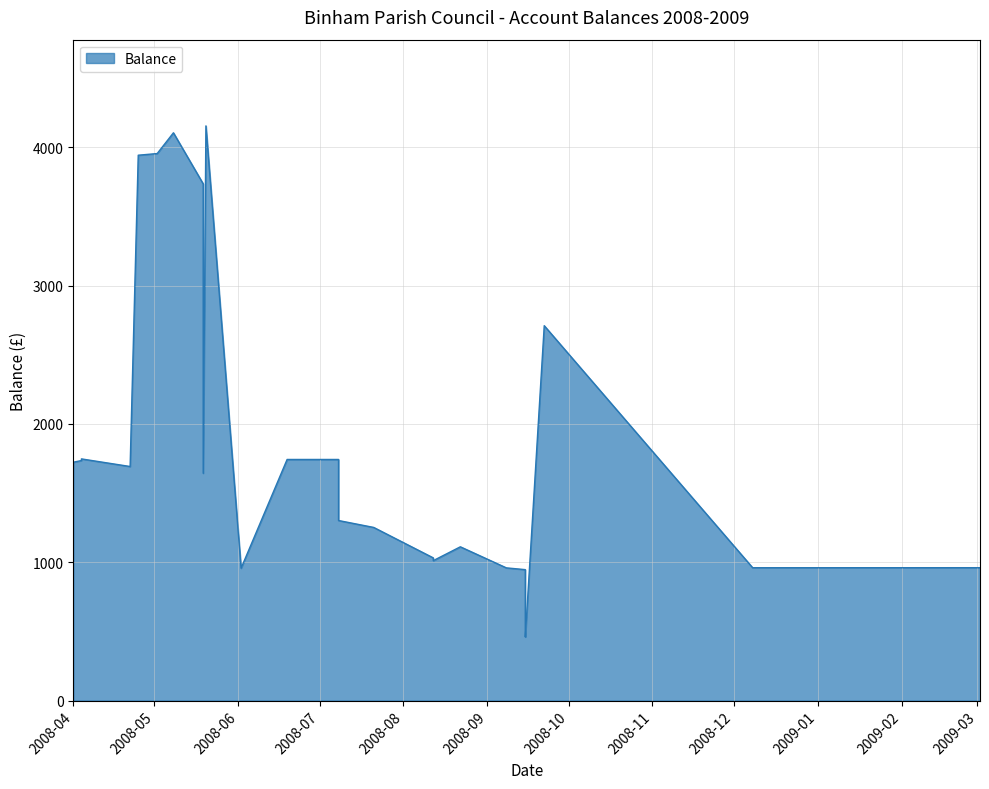

What is the change in value from 2008-04-01 to 2008-09-22?

+986.8